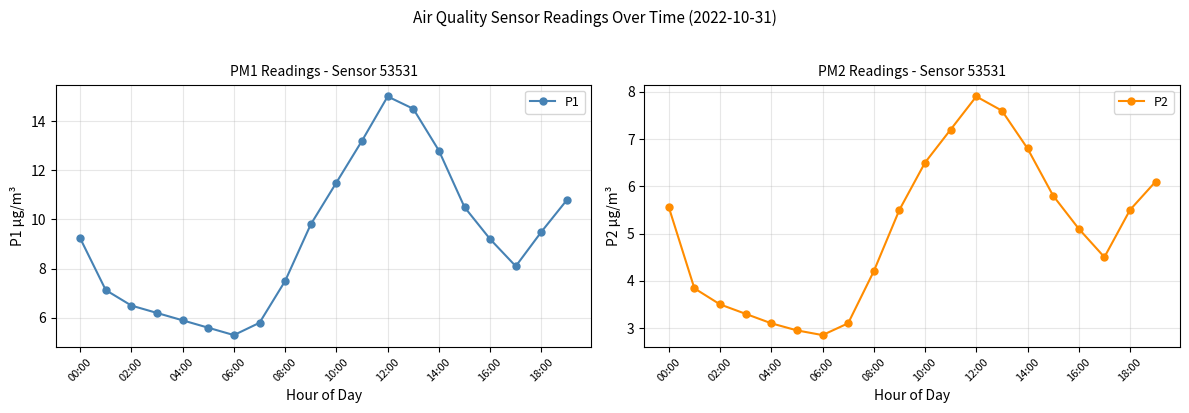

Does the chart display data point markers on the line(s)?

Yes